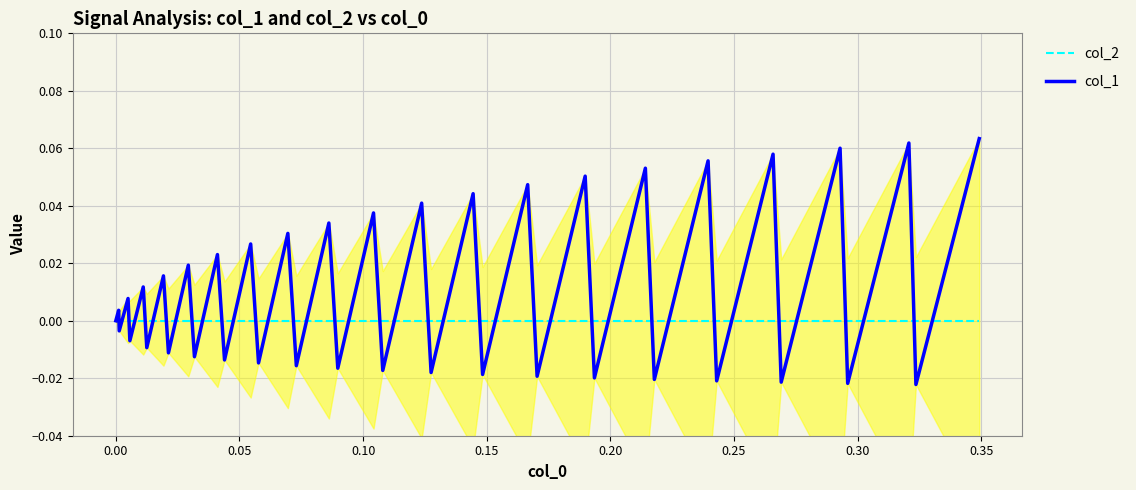

Is the value of col_2 at 23 greater than the value of col_1 at 0.15?

Yes